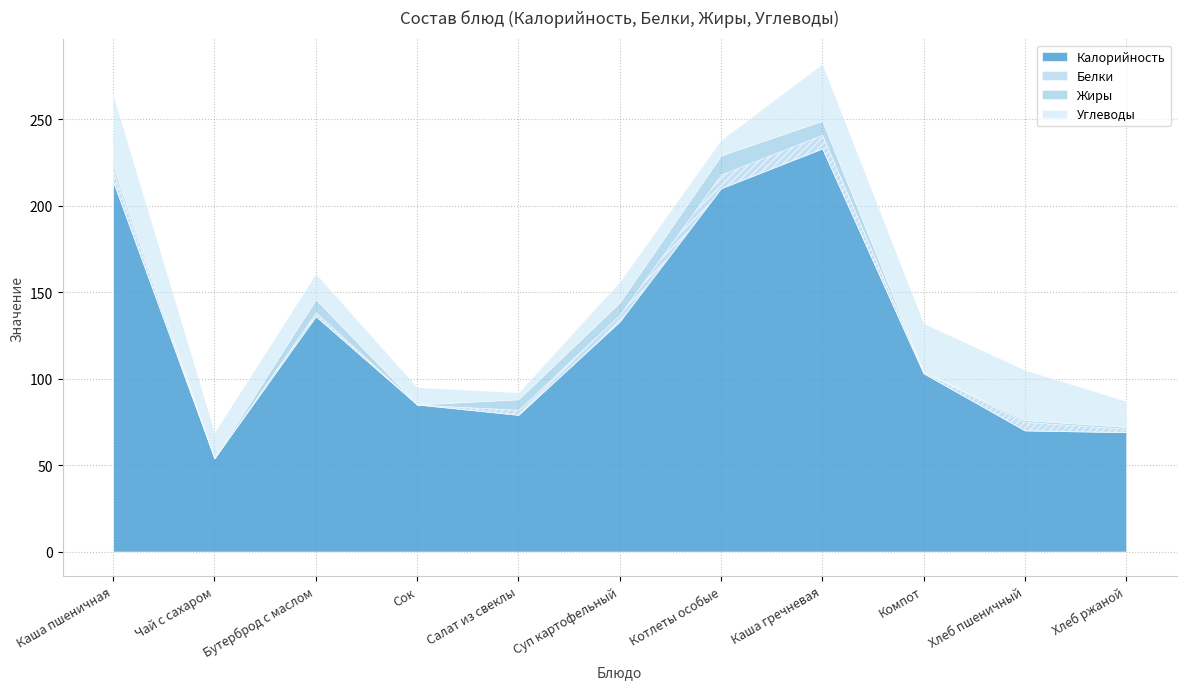

Which series has the largest total across all categories?

Калорийность